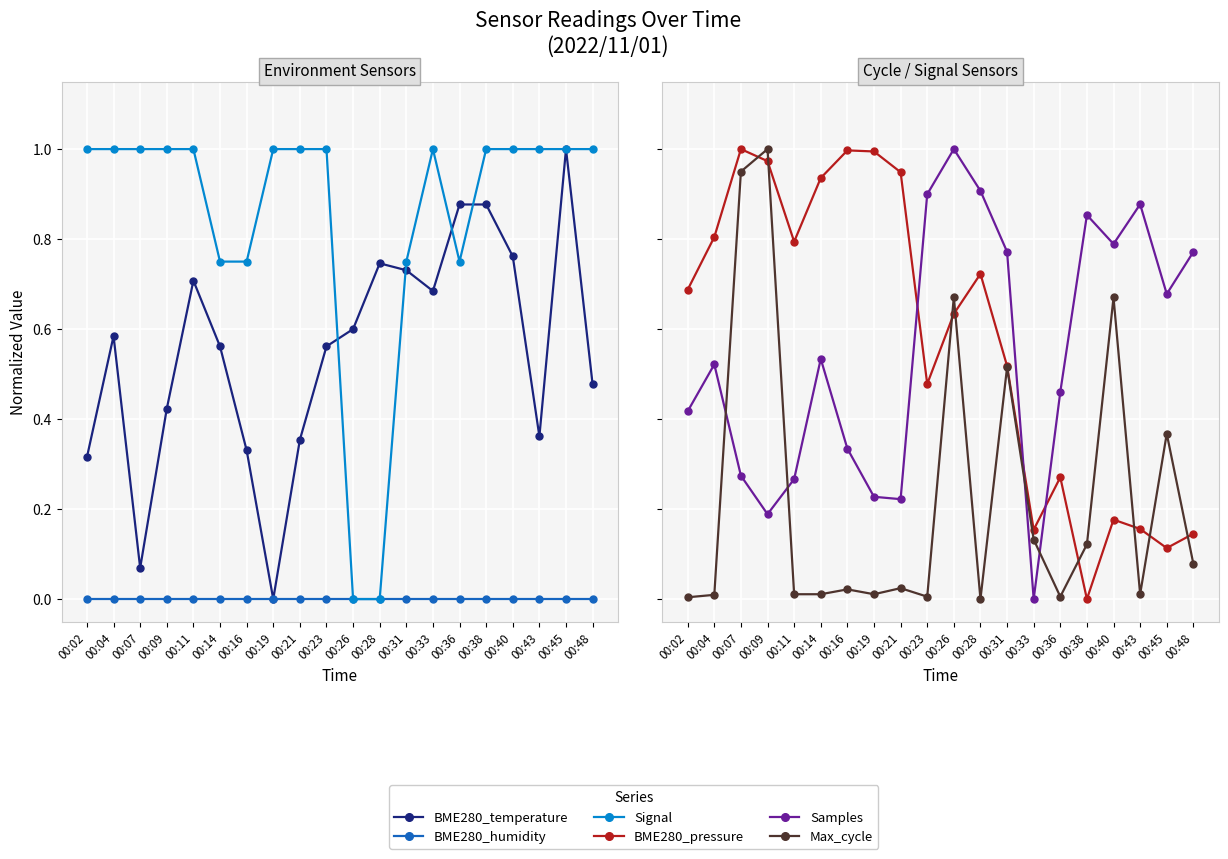

Where is BME280_pressure nearest to the value 0?

00:38